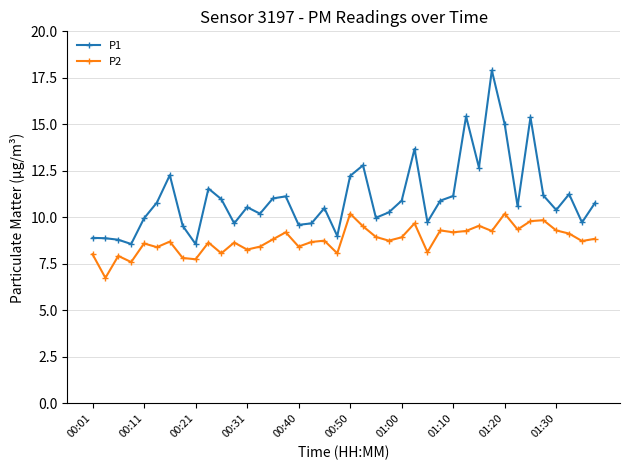

What is the difference between the maximum and second lowest values in the P2 series?

2.6